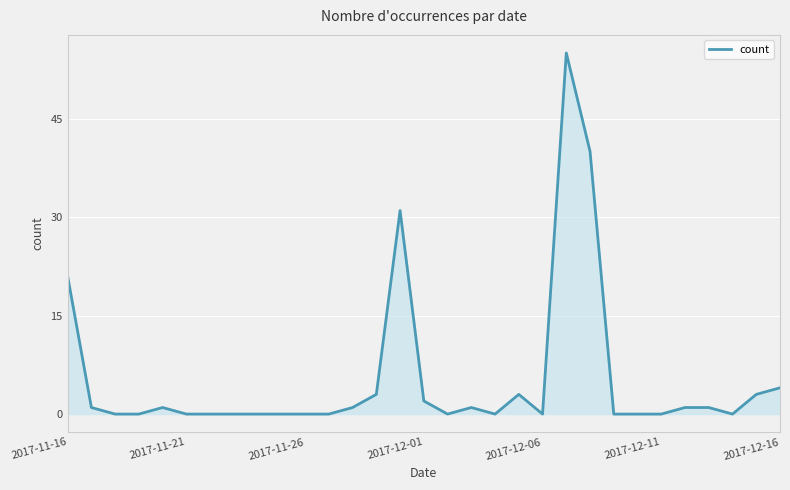

What is the difference between the maximum and minimum values?

55